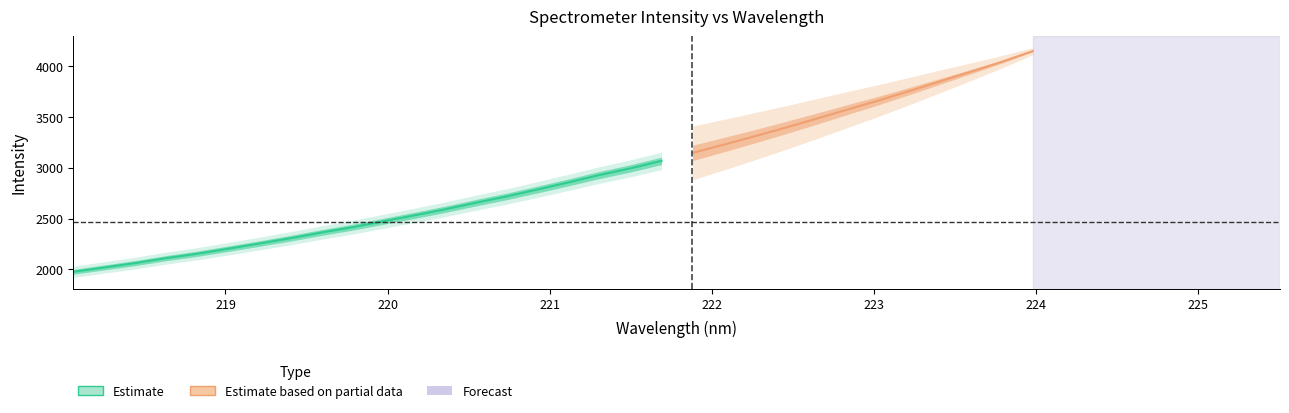

What is the maximum value shown in the chart?

4144.4